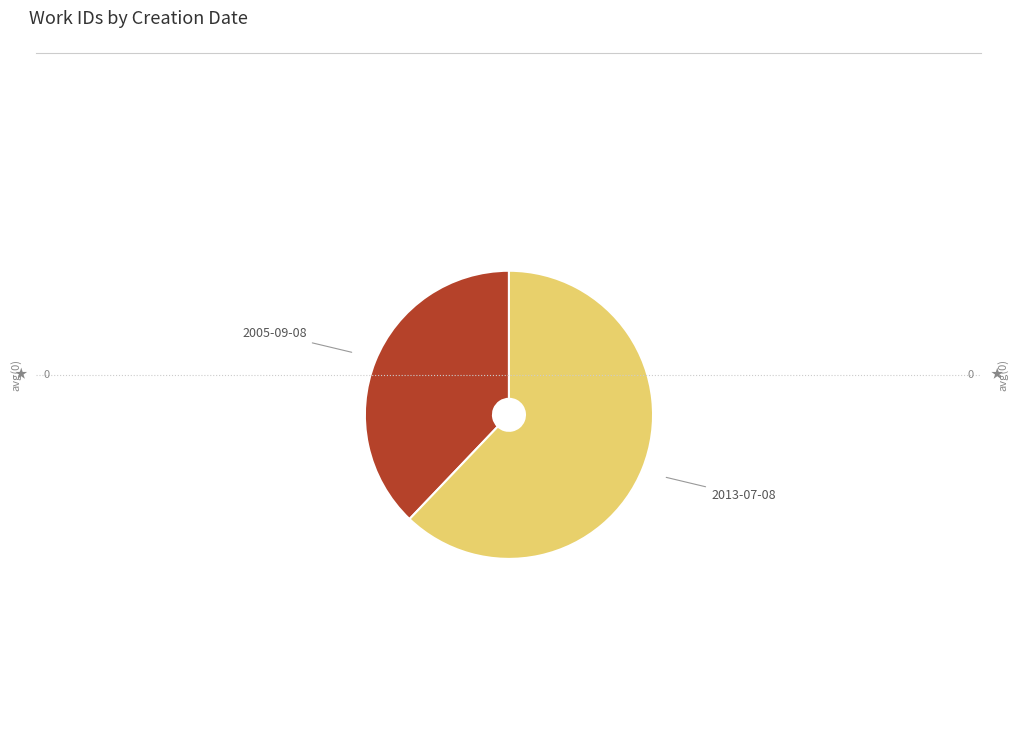

Rank the categories by value from lowest to highest.

2005-09-08, 2013-07-08